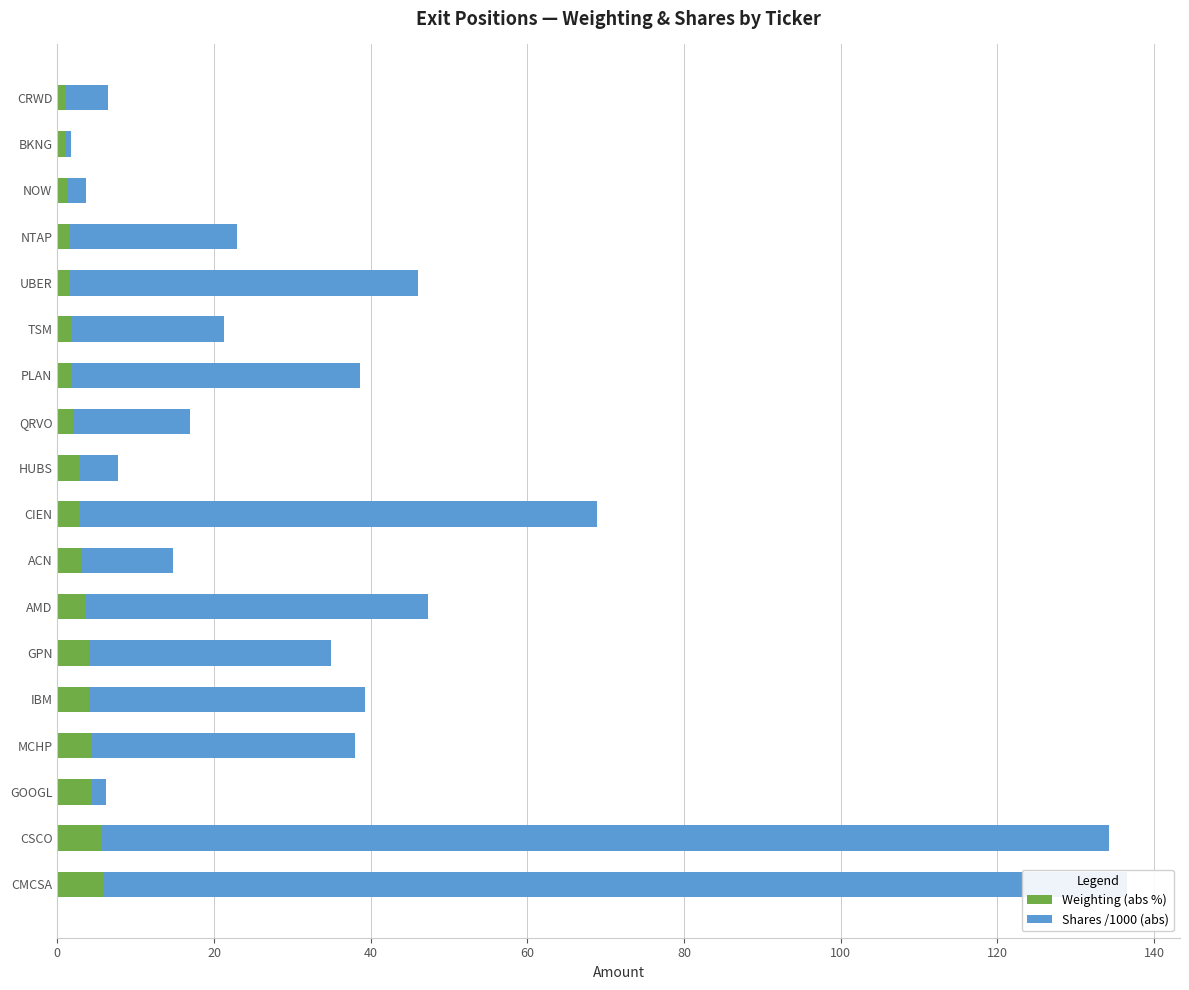

The Shares /1000 (abs) series shows 43.6 at AMD. True or false?

True